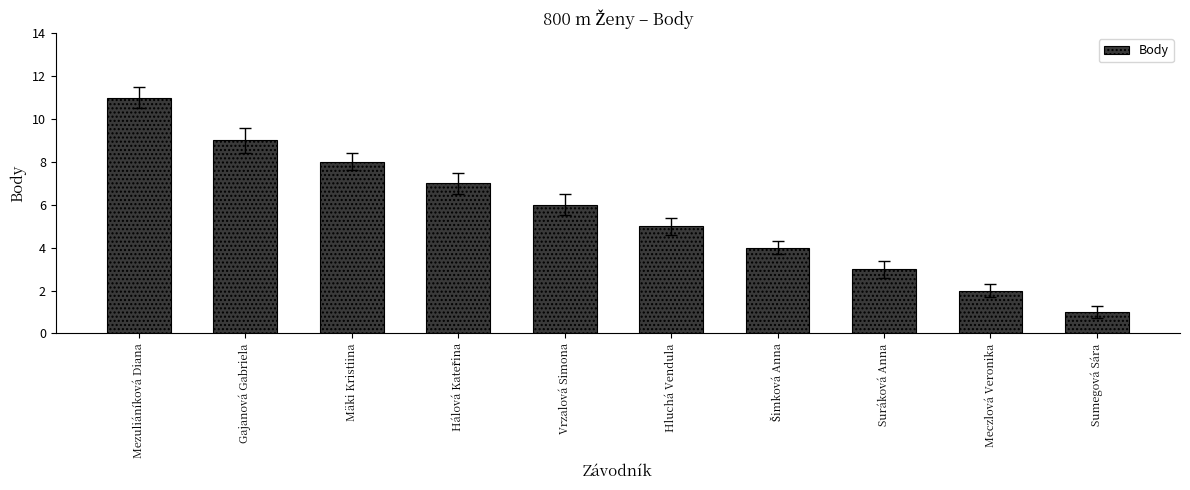

Reading right to left, list all the values displayed in this chart.

1	2	3	4	5	6	7	8	9	11